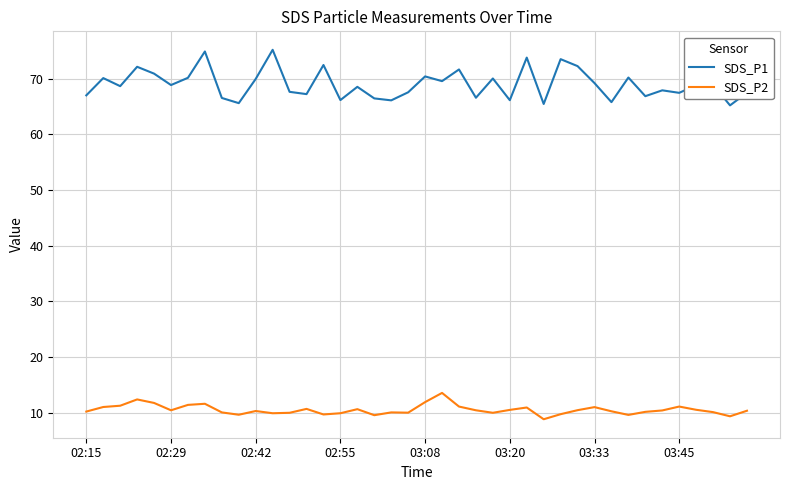

Rank the series by their maximum value, from highest to lowest.

SDS_P1, SDS_P2